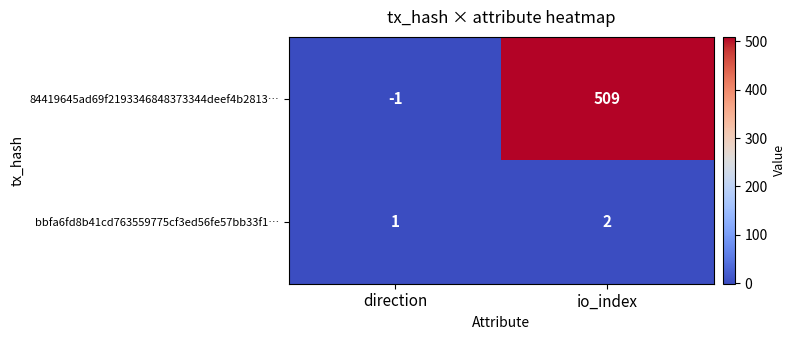

The value of 84419645ad69f2193346848373344deef4b2813… at io_index is 117. True or false?

False